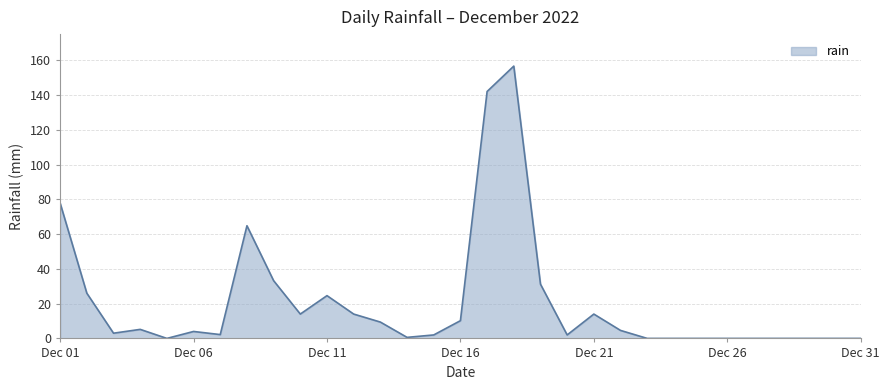

What is the average value?

20.7